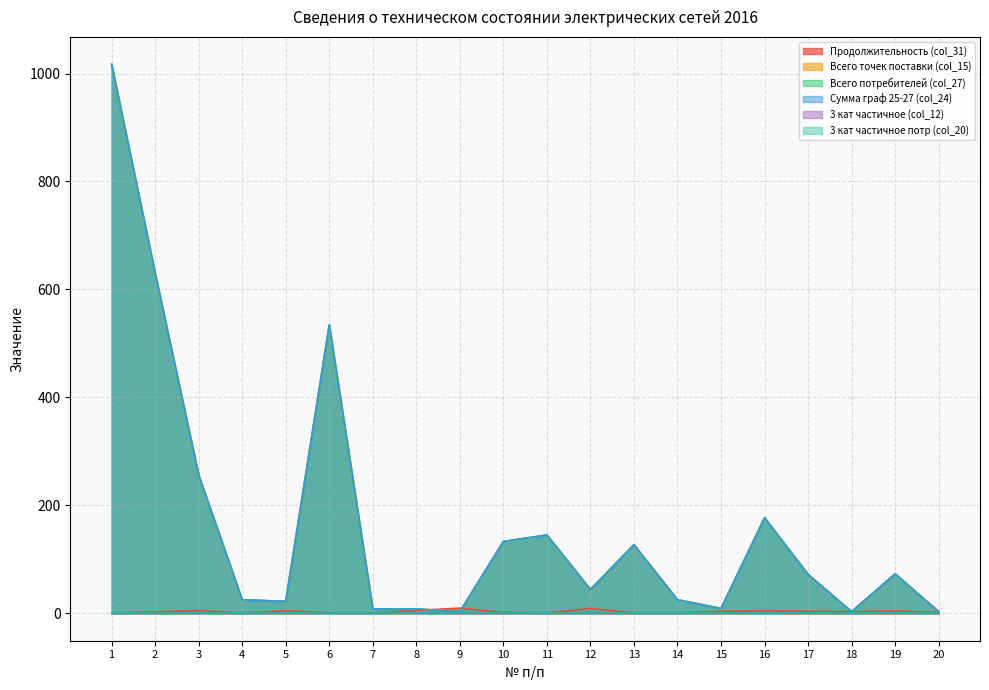

The Всего потребителей (col_27) series shows 3.9 at 20. True or false?

False